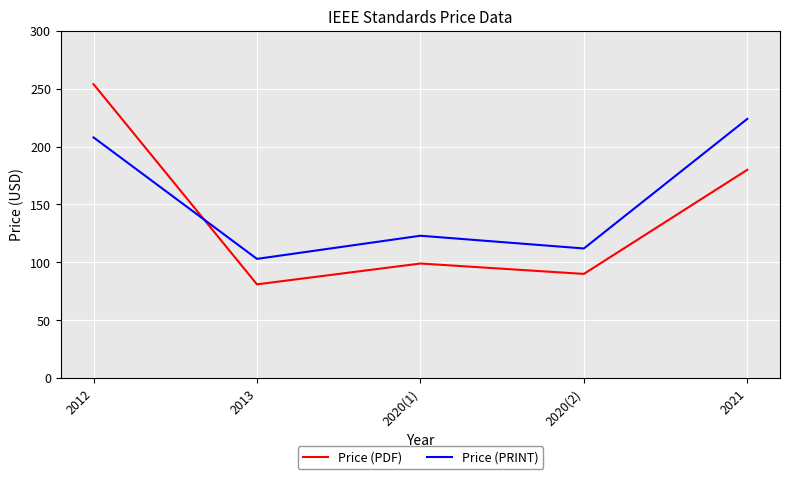

Is this an area chart (filled region under the line)?

No